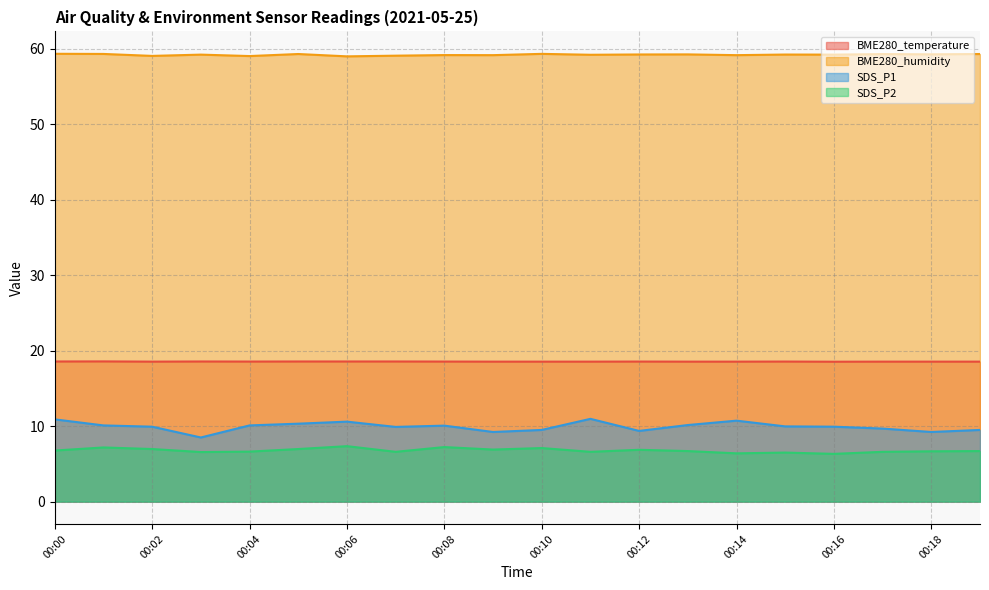

Between 00:05 and 00:00, which is larger?

00:05